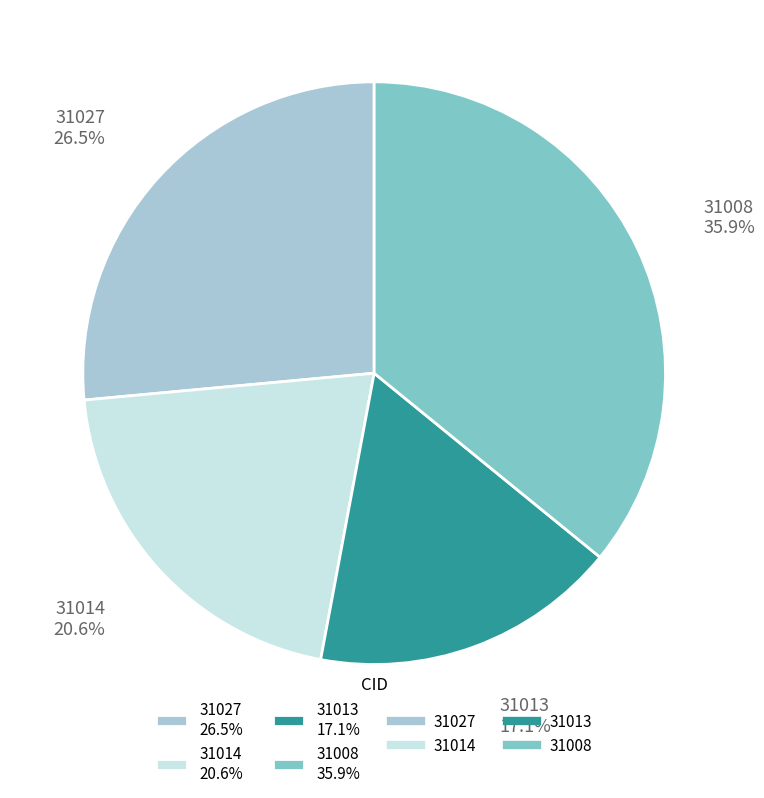

Which has a higher value, 31014 20.6% or 31027 26.5%?

31027 26.5%